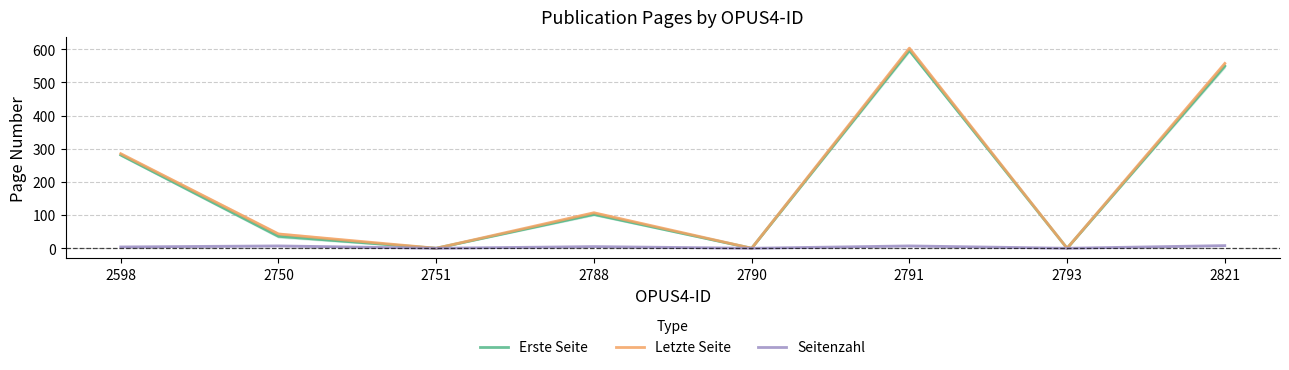

How many interior local valleys does the Erste Seite series have?

3